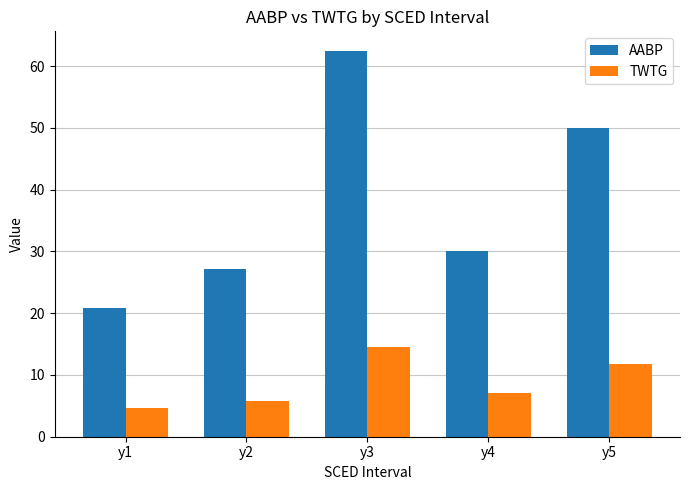

The TWTG series shows 14.6 at y3. True or false?

True